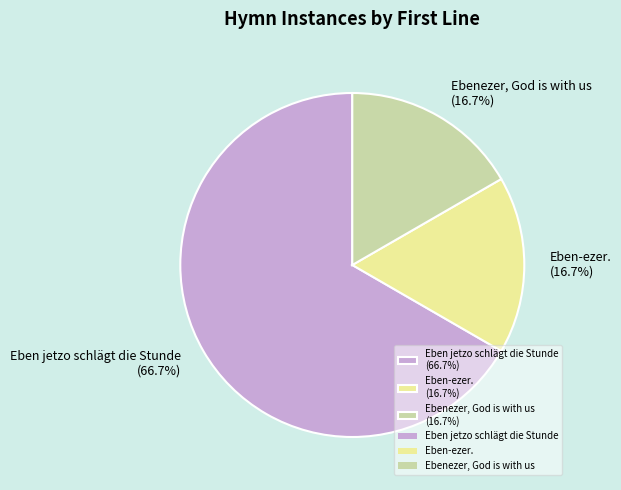

Is it true that Ebenezer, God is with us is 17% of the pie?

True